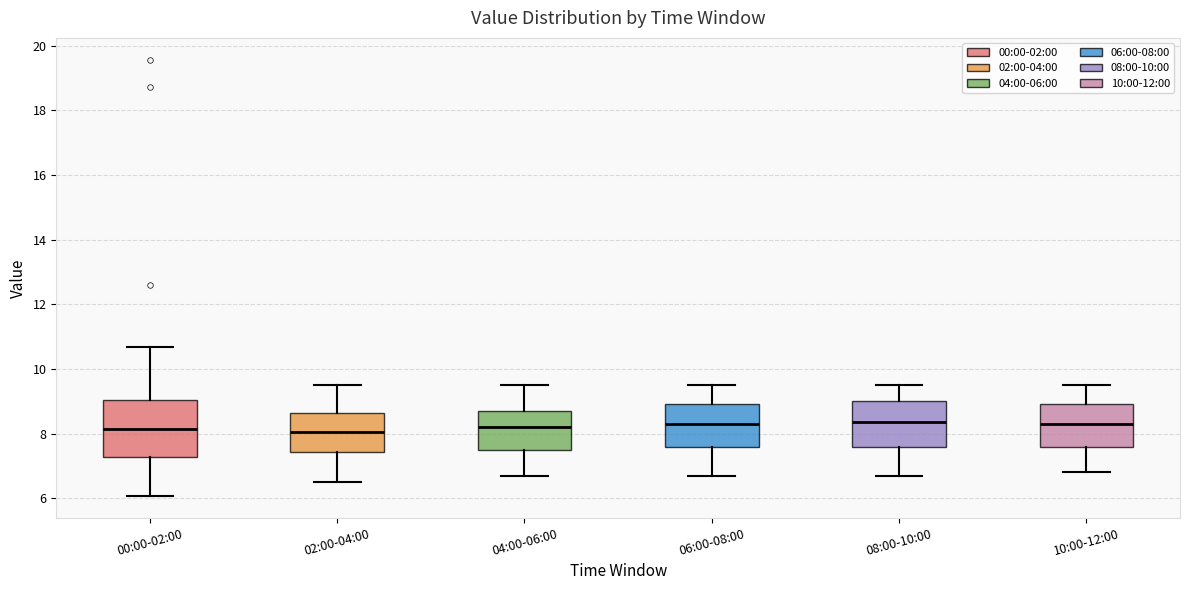

Where does the lower whisker of the box for 02:00-04:00 end on the y-axis? The values are not printed on the chart, so give them approximately, as read against the axis.

6.6